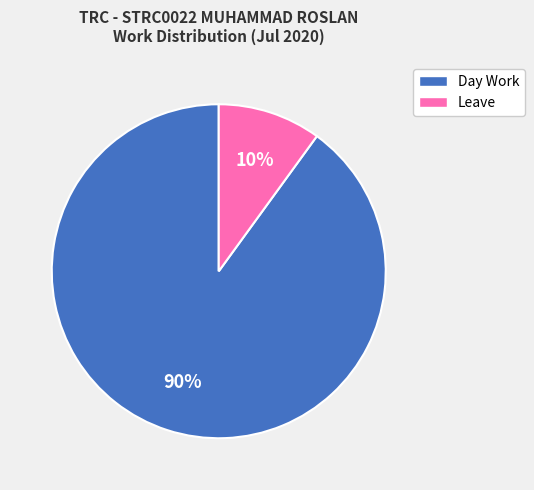

What percentage is the Leave slice, to the nearest percent?

10%